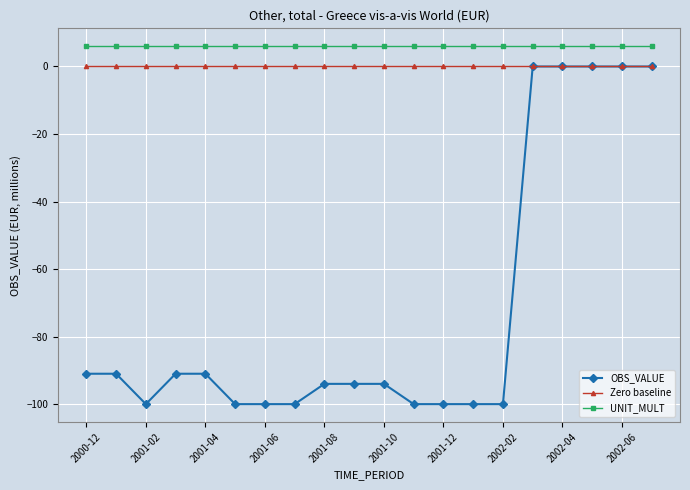

How many distinct data groups are displayed?

3